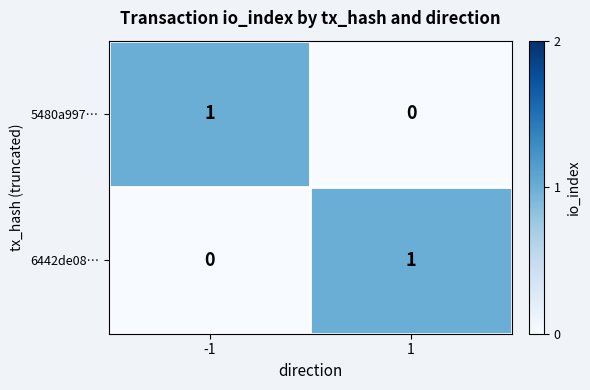

Is it true that 5480a997… equals 0 at 1?

True